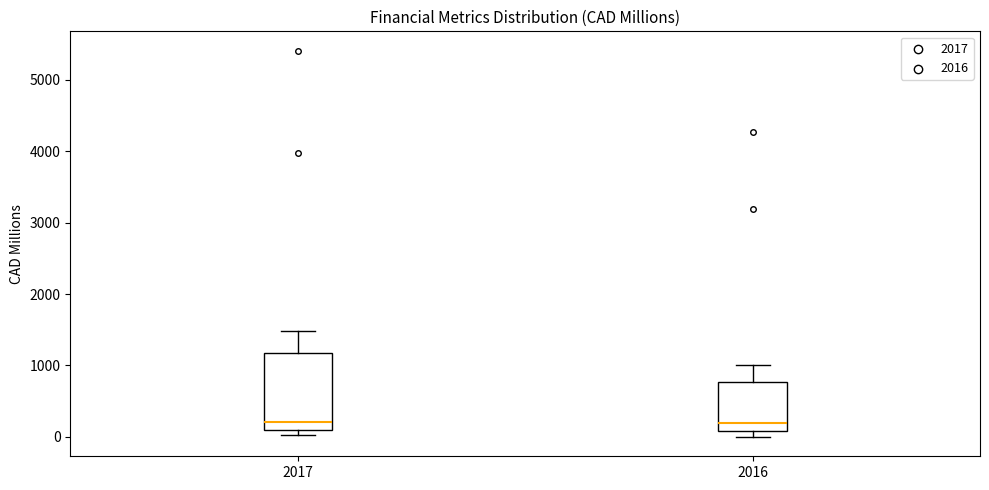

Reading left to right, transcribe this box plot: for each box, give where its median line is, the range the box spans, and where its two whiskers end, as read against the y-axis. The values are not printed on the chart, so give them approximately, as read against the axis.

2017: median 200, box 100 to 1200, whiskers 0 to 1500
2016: median 200, box 100 to 800, whiskers 0 to 1000